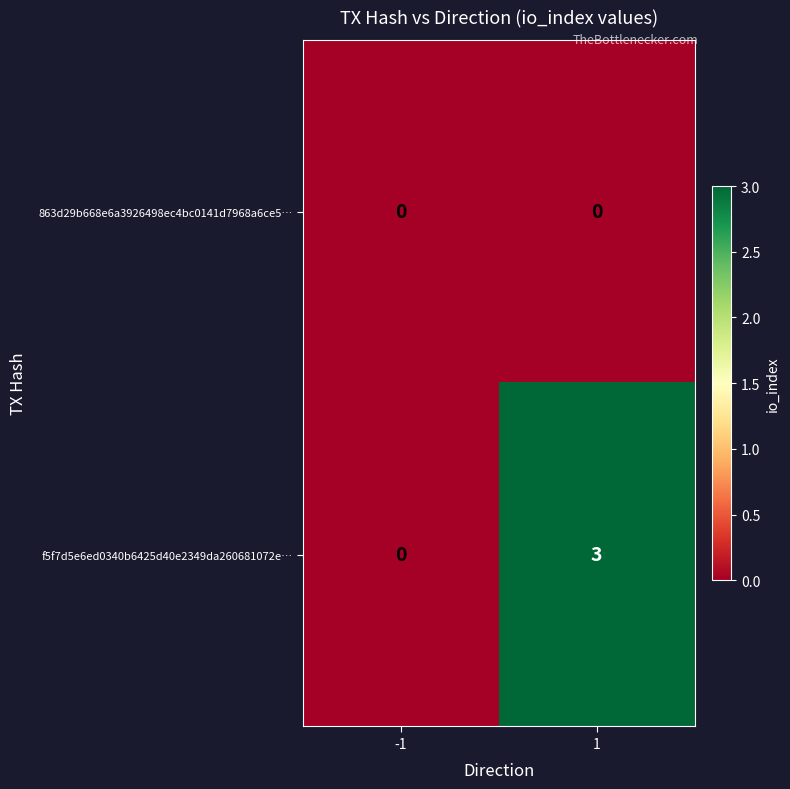

Is it true that 863d29b668e6a3926498ec4bc0141d7968a6ce5… equals 0 at 1?

True